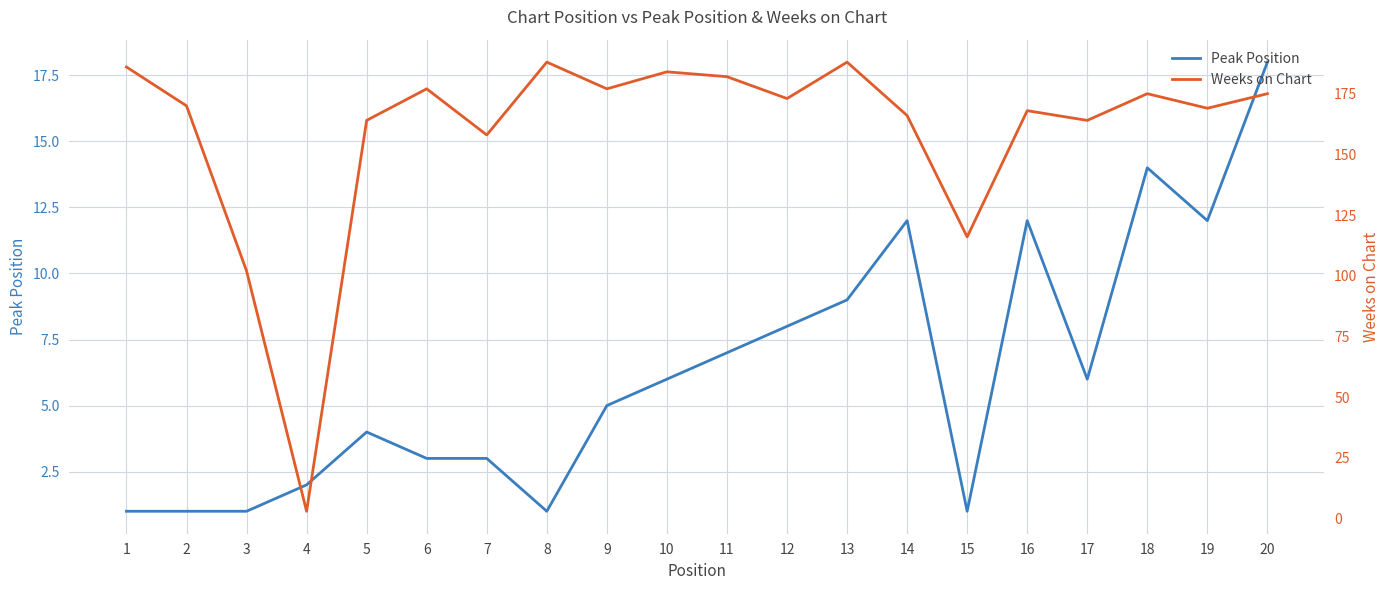

At how many categories does at least one series exceed 61?

19